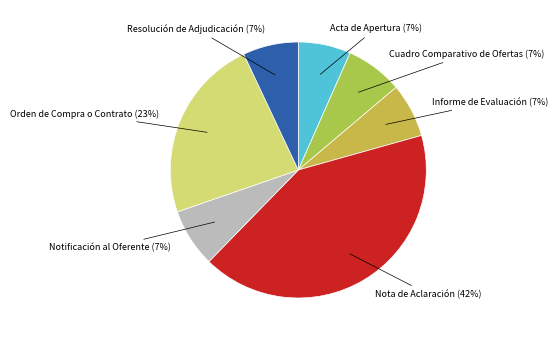

To the nearest percent, what is the average slice percentage?

14%